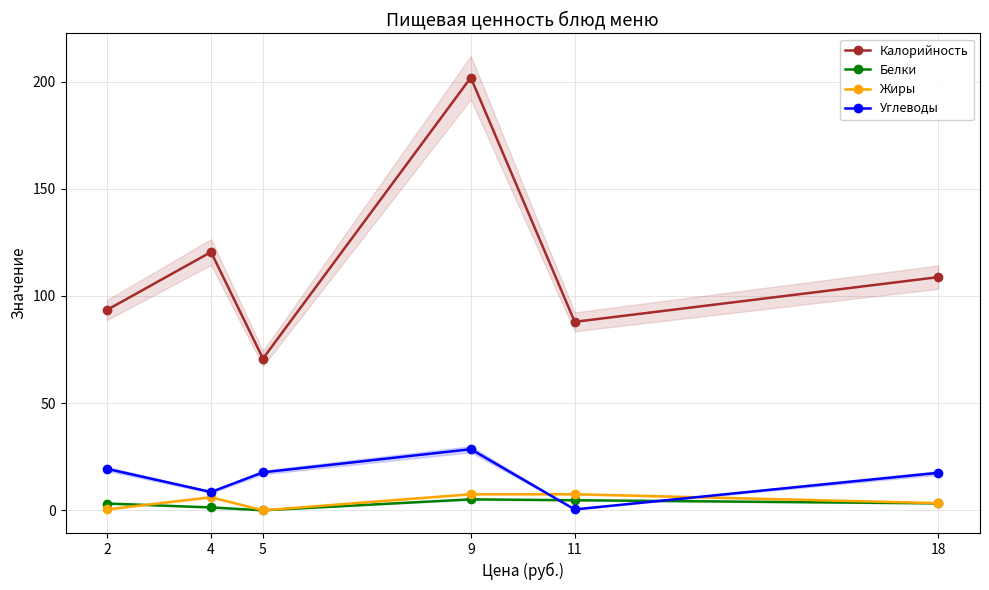

What is the average value of the Углеводы series?

15.3